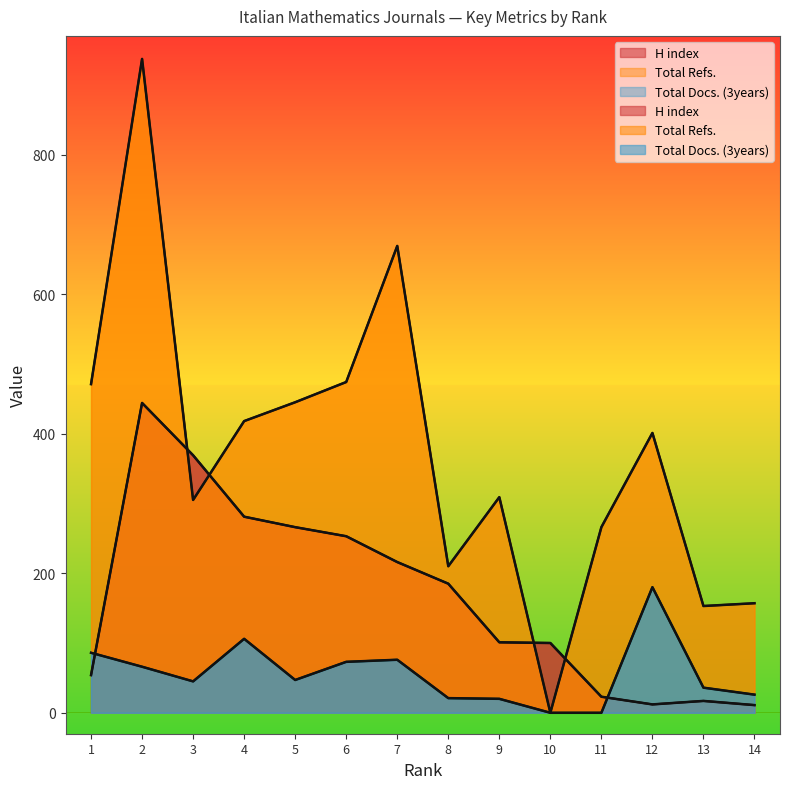

What is the average value of the Total Refs. series?

372